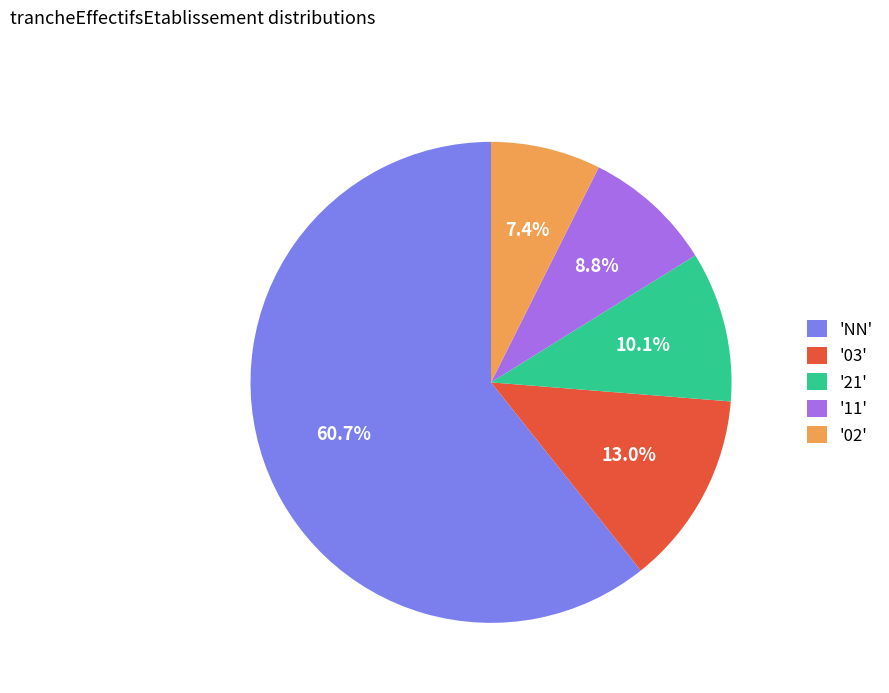

Count the number of slices in the pie.

5